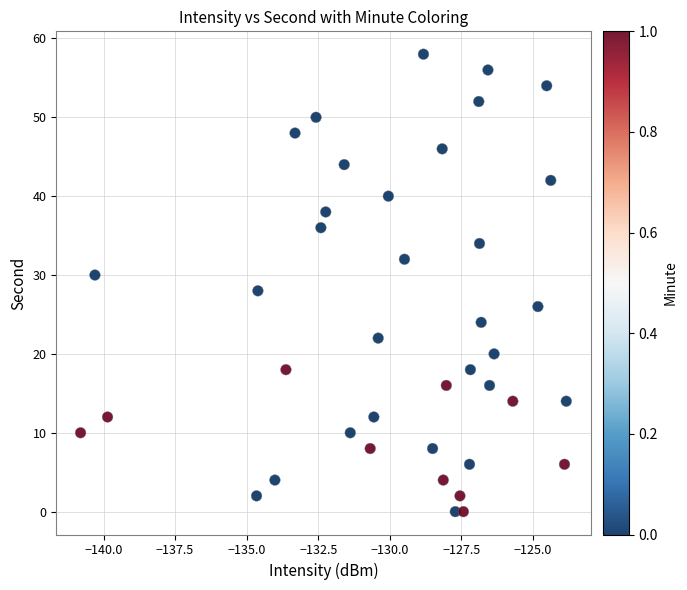

What is the range of Y values (max minus min)?

58